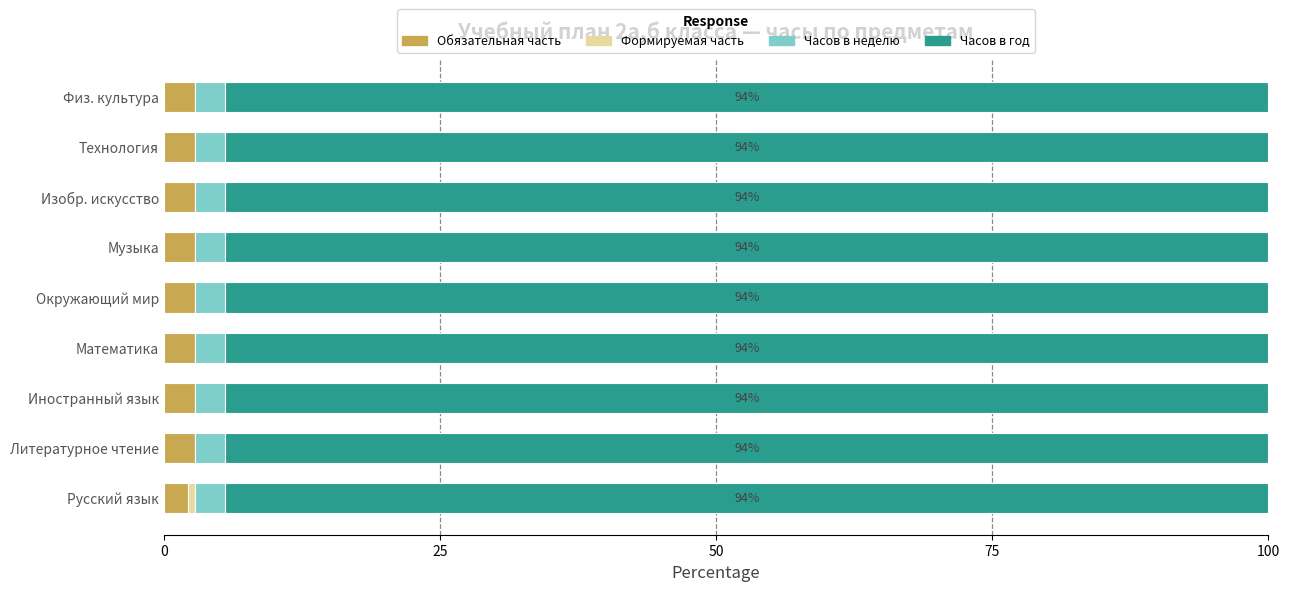

What is the total value across all series at Музыка?

100.0